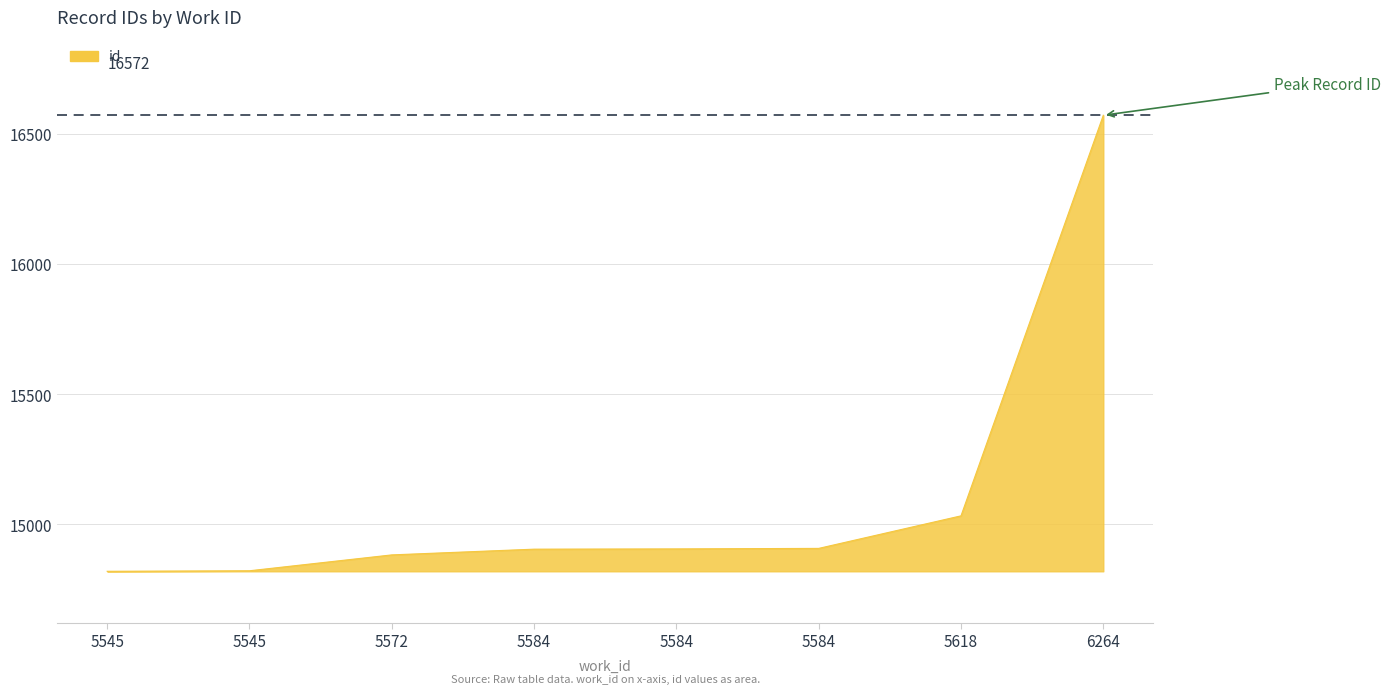

Rank the categories by value from highest to lowest.

6264, 5618, 5584, 5584, 5584, 5572, 5545, 5545